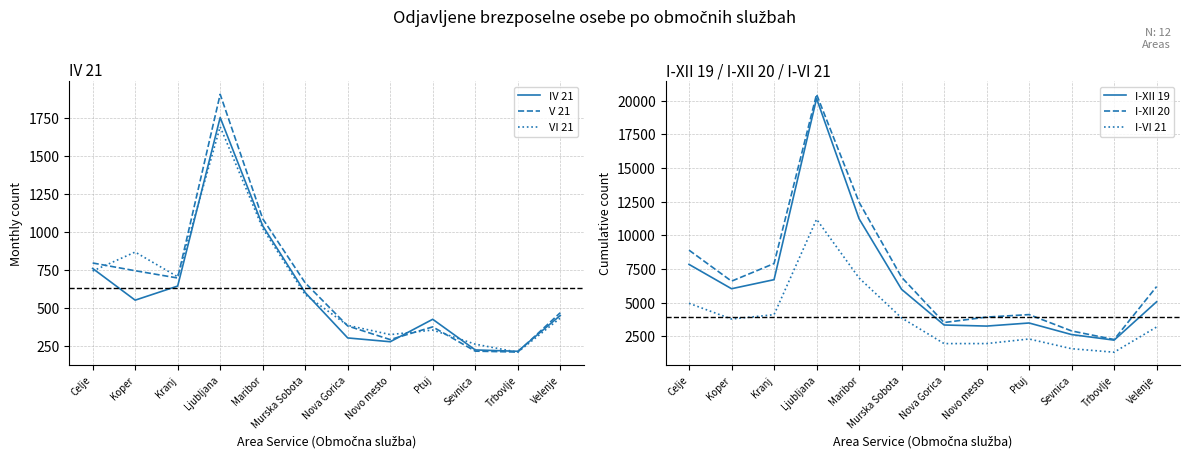

Which series has the largest range (max minus min)?

I-XII 20